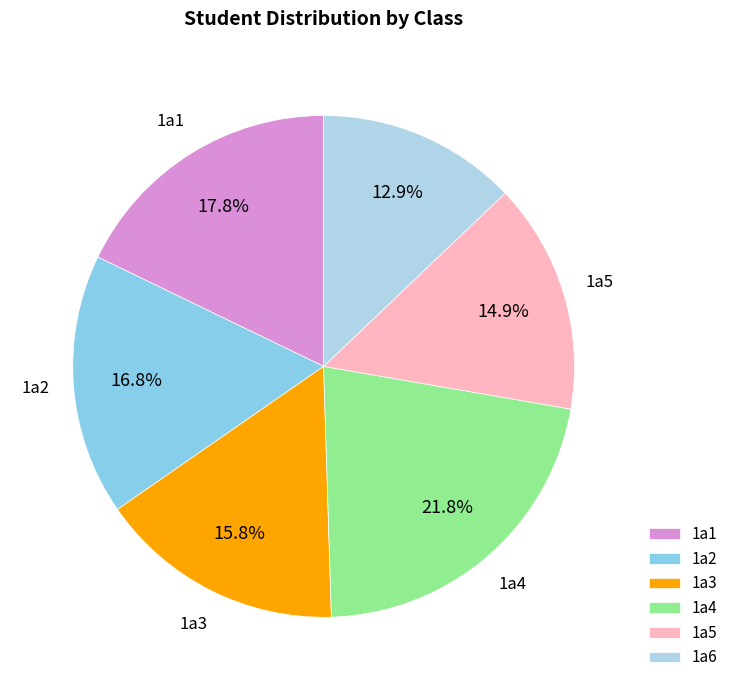

Is the sum of 1a6 and 1a2 greater than half?

No